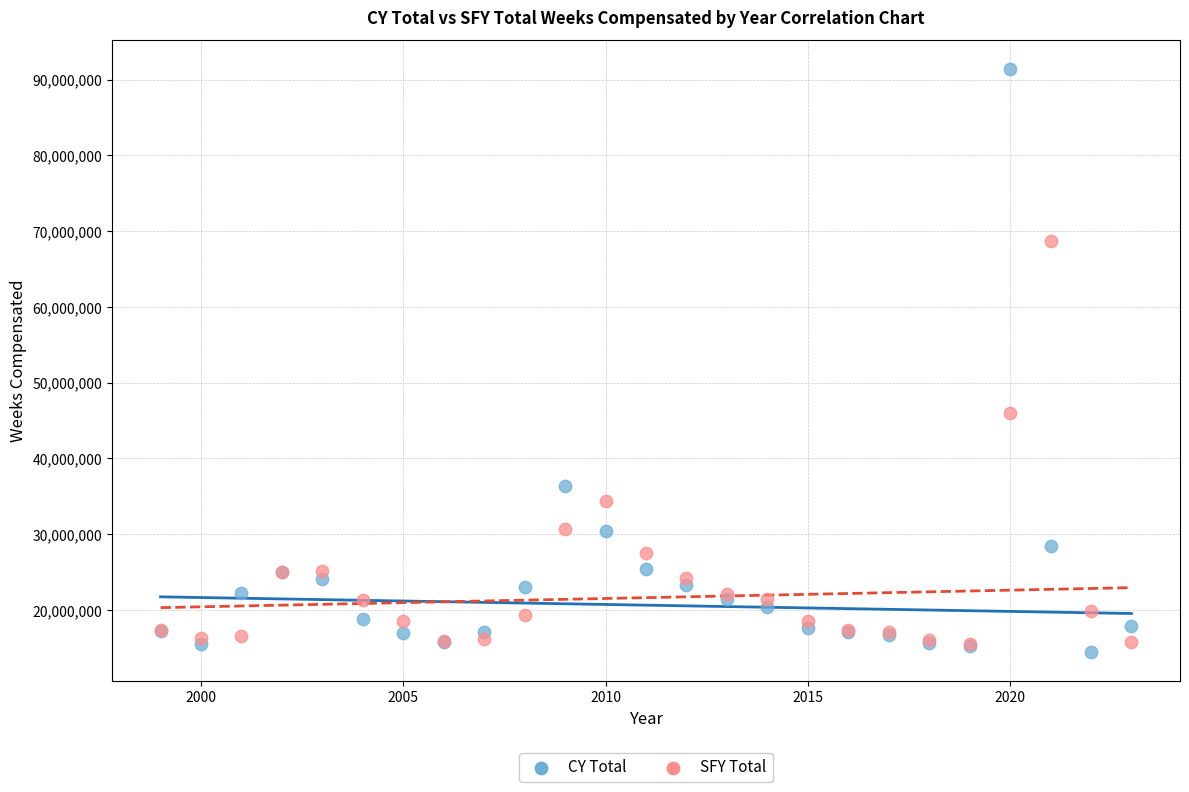

What are all the series names shown in the legend?

CY Total, SFY Total